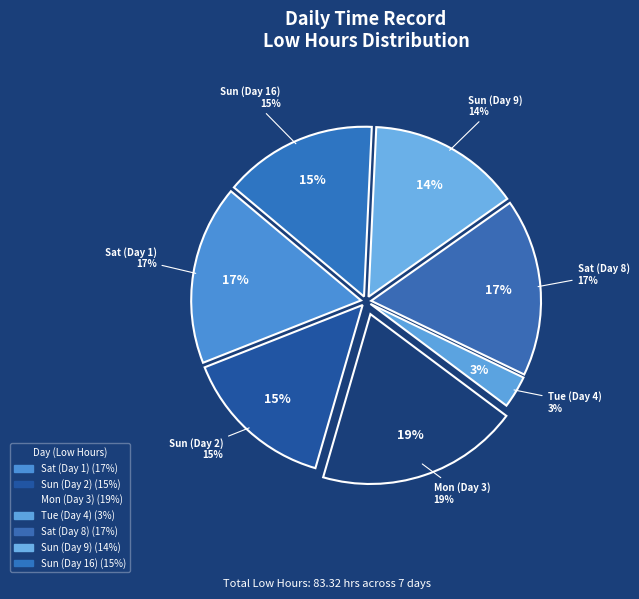

Is there a majority slice in this chart?

No